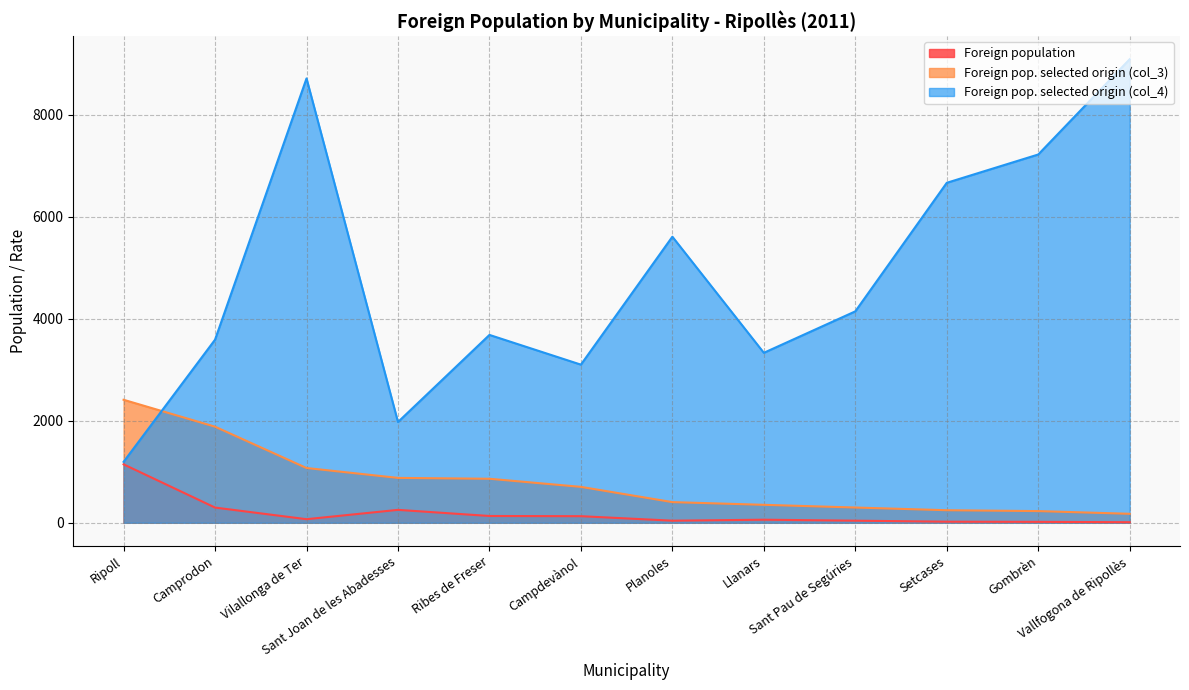

How many data points in Foreign population are less than 70?

6